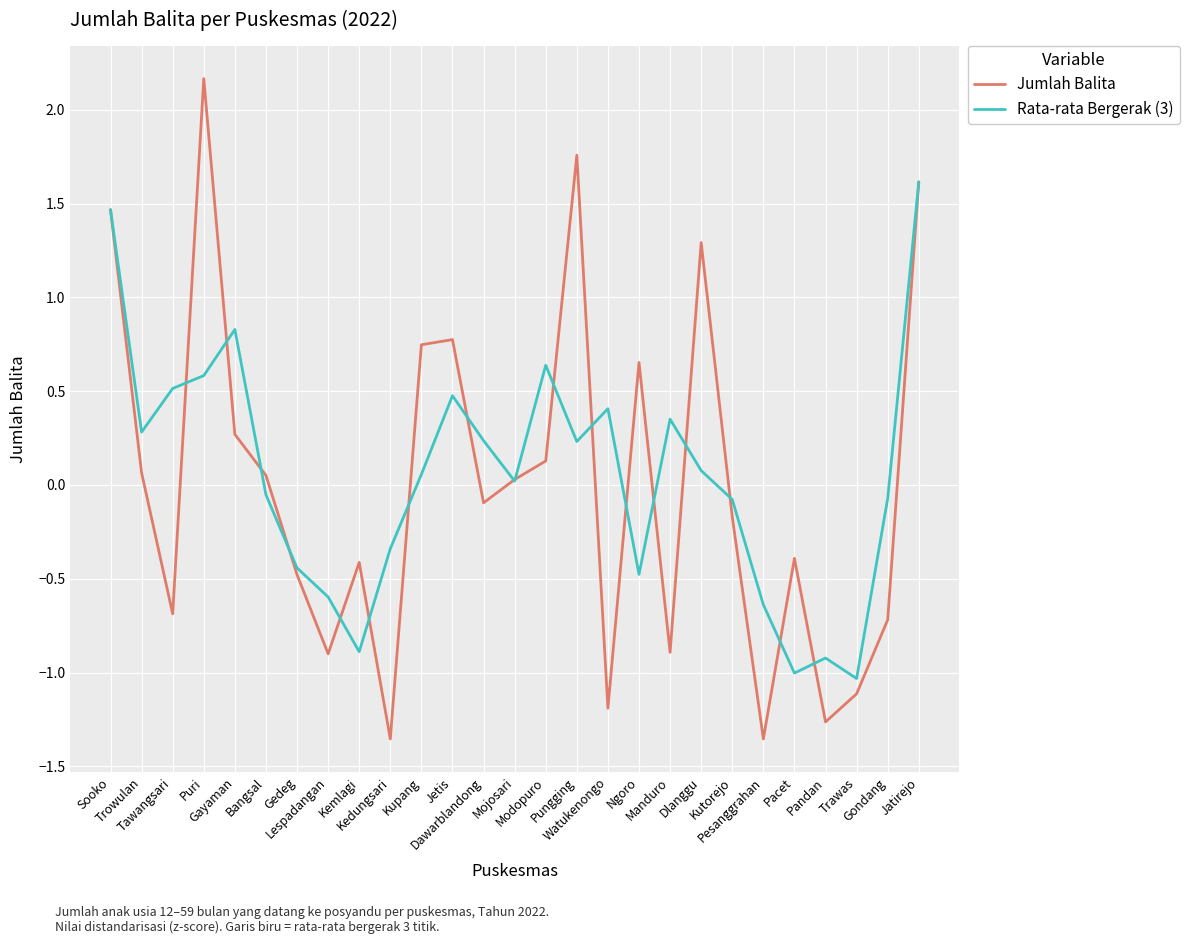

Which series has the widest spread of values?

Jumlah Balita